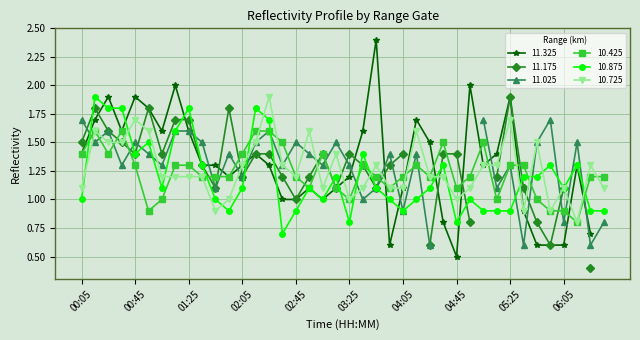

What is the highest value of the 10.725 series?

1.9